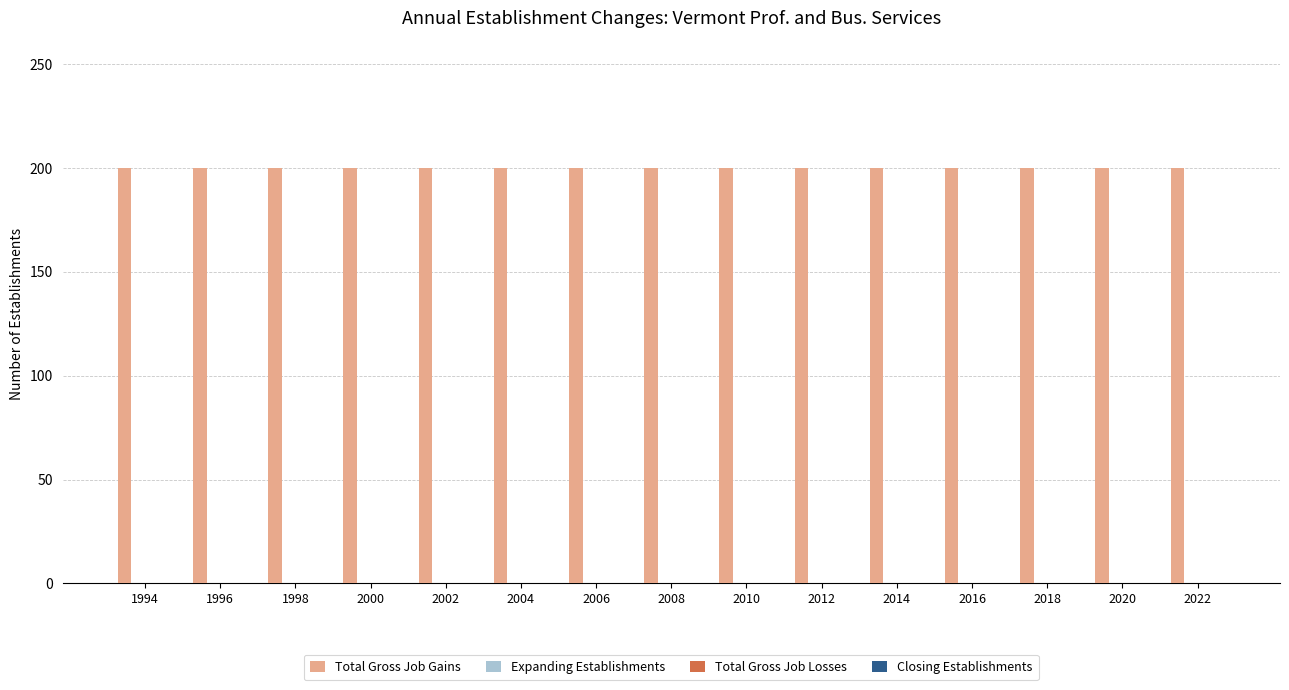

What is the minimum value for Total Gross Job Gains?

200